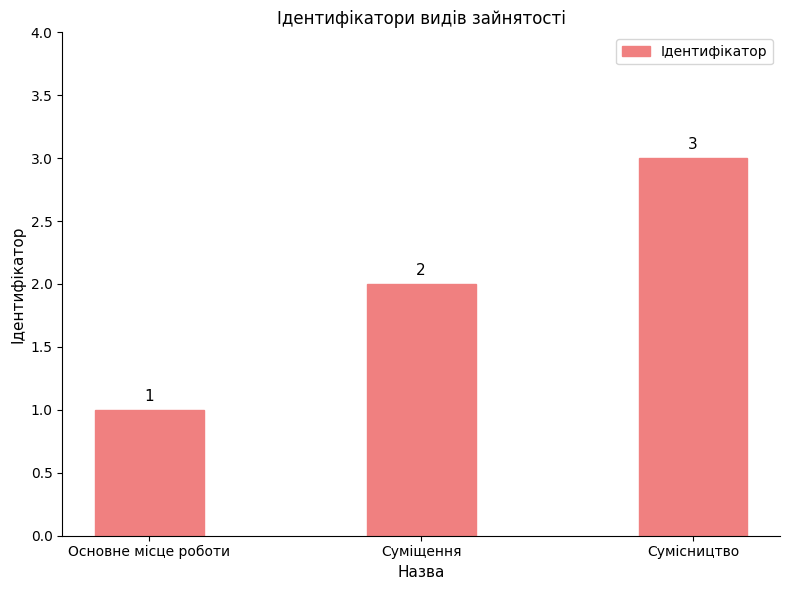

Where is the data nearest to the value 2?

Суміщення